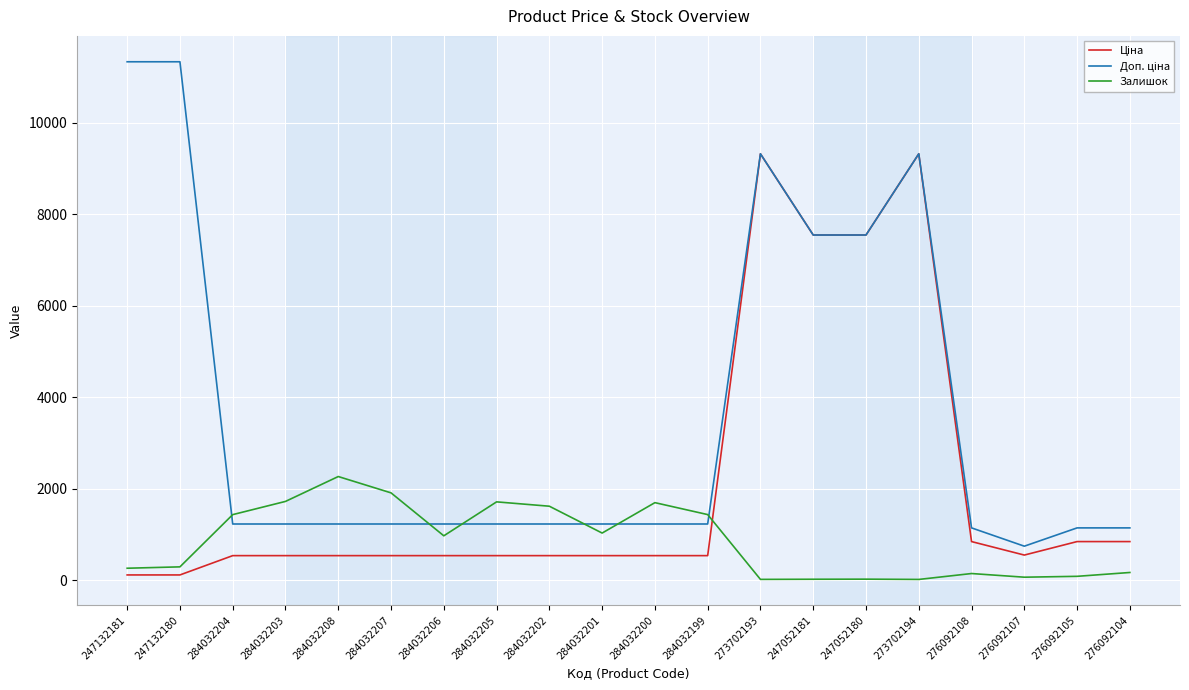

What is the greatest value displayed?

11334.0